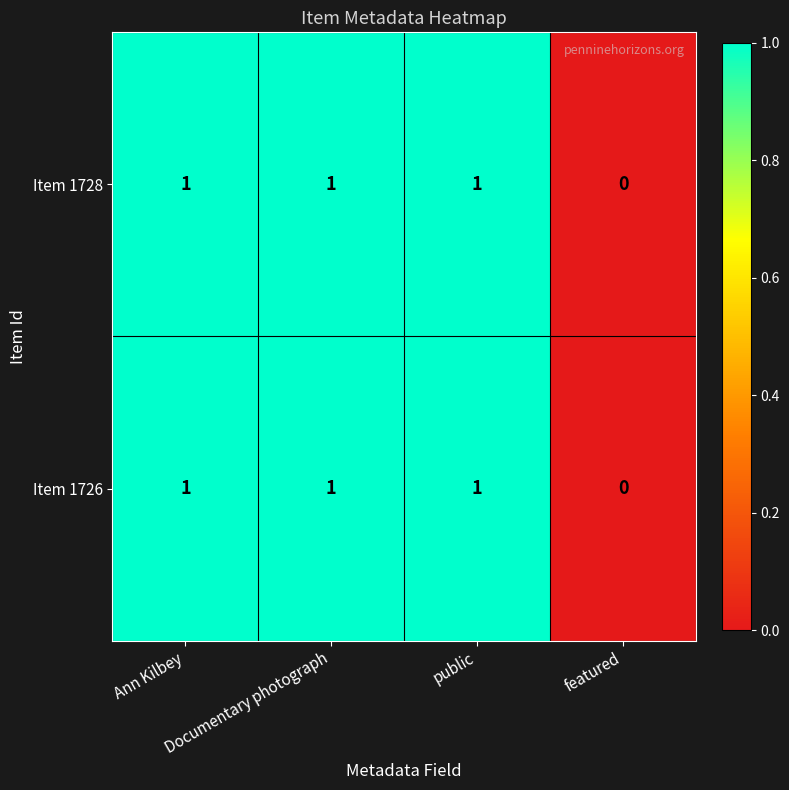

Count the Item 1728 values in the range 1 to 2.

3